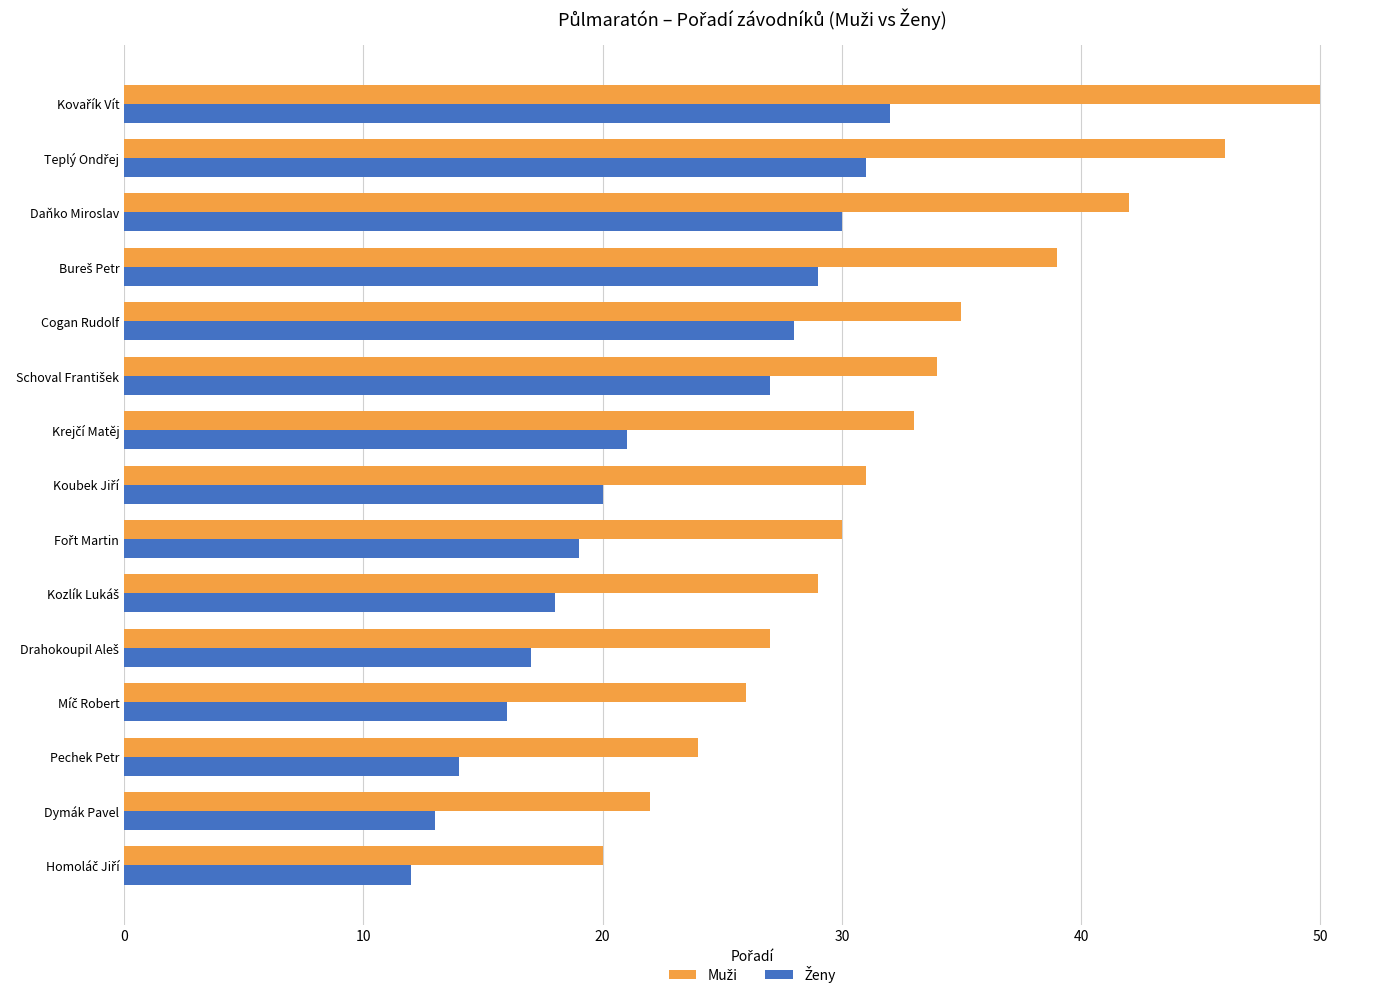

What is the minimum value shown in the chart?

12